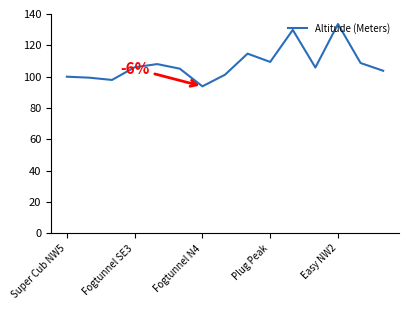

Count the number of data series in this chart.

1